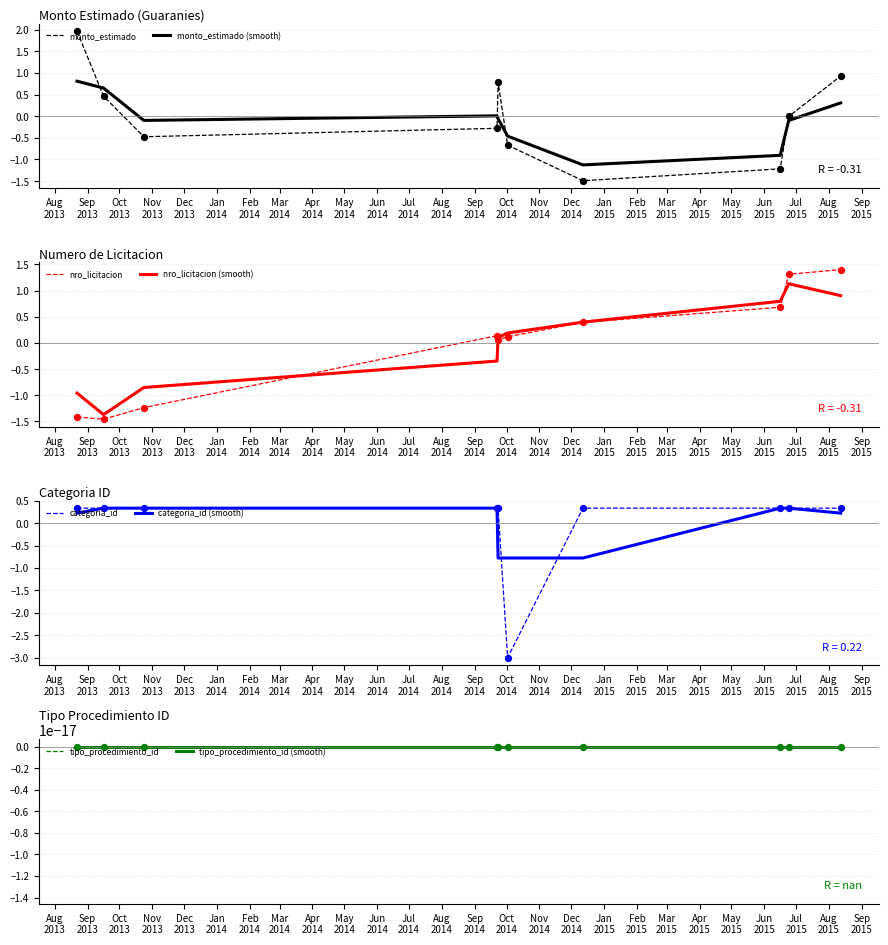

What is the total value across all series at 2014-12-12?

-0.8